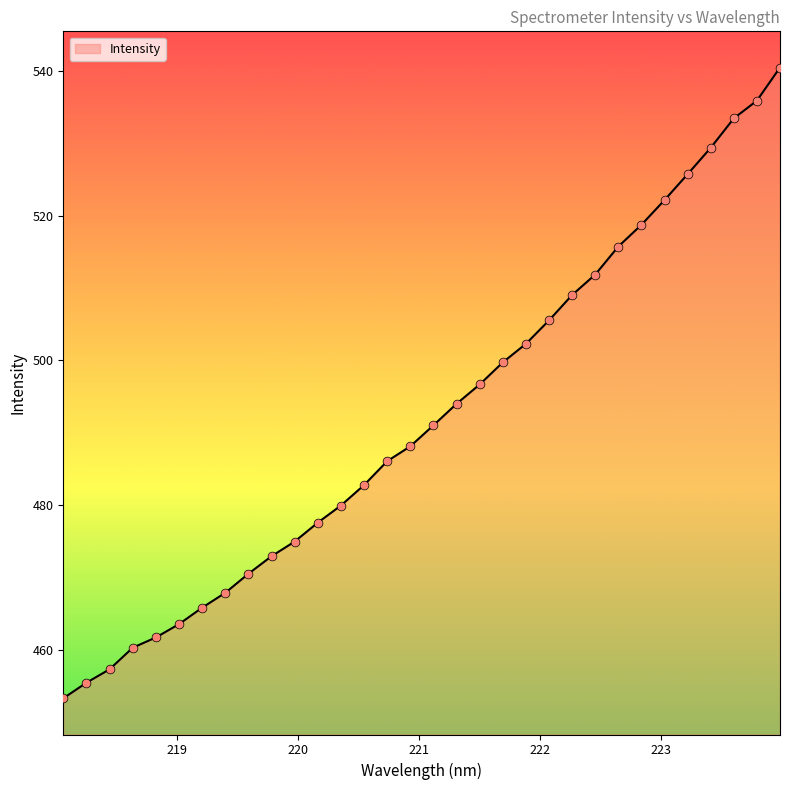

What is the minimum value shown in the chart?

453.3